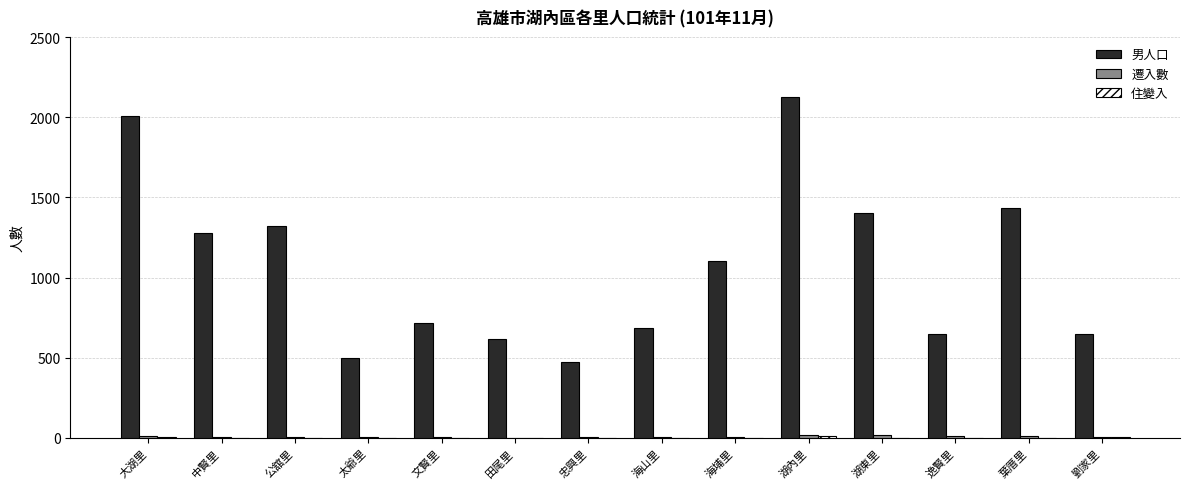

What is the sum of all 男人口 values?

14950